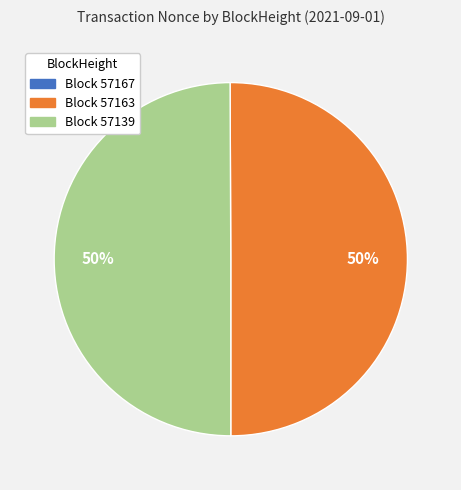

Count the number of slices in the pie.

3